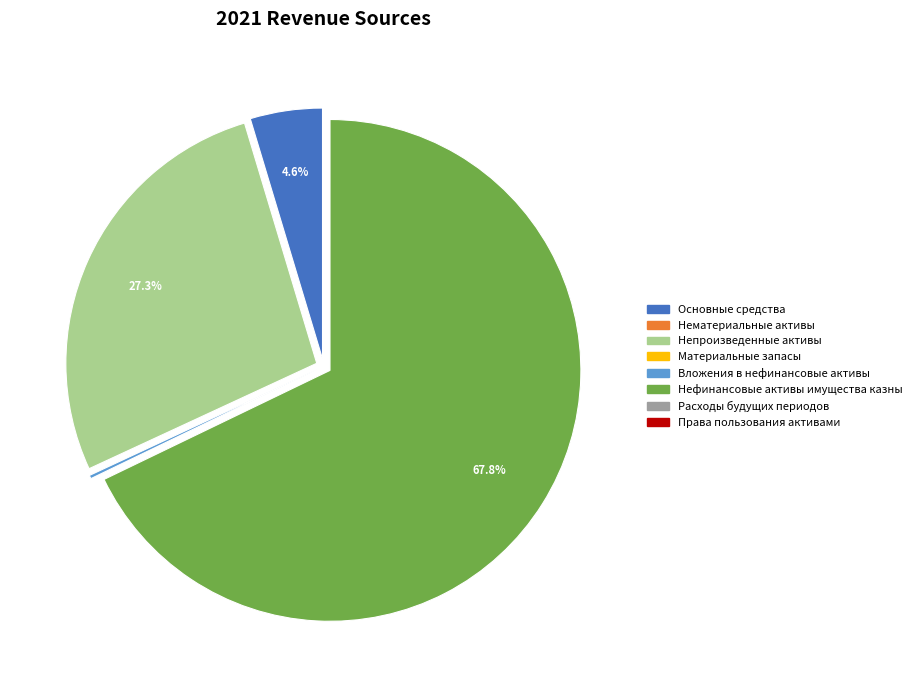

Is there a majority slice in this chart?

Yes